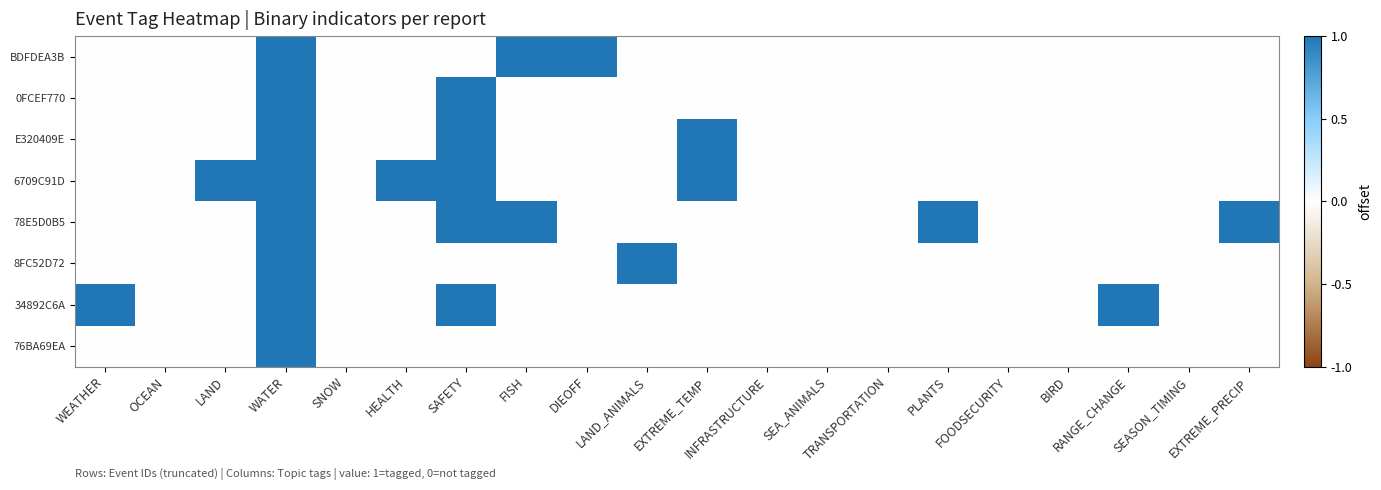

At which category does the chart reach its minimum across all series?

WEATHER